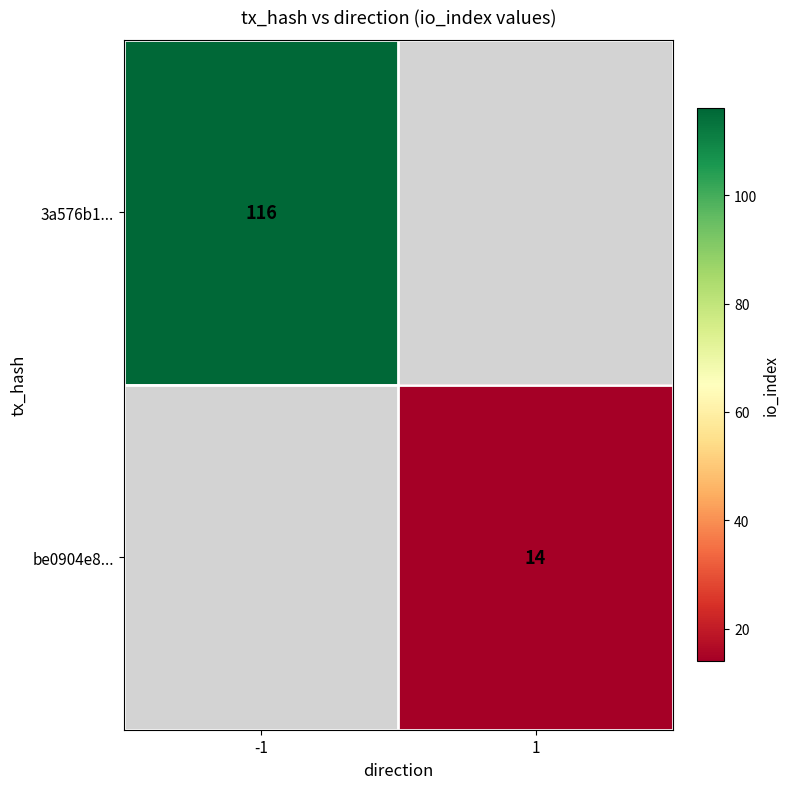

At how many categories does at least one series exceed 72?

1